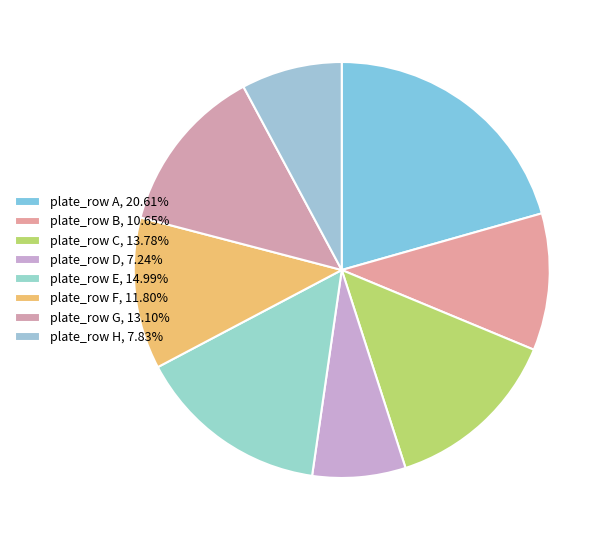

How many segments does this pie chart have?

8